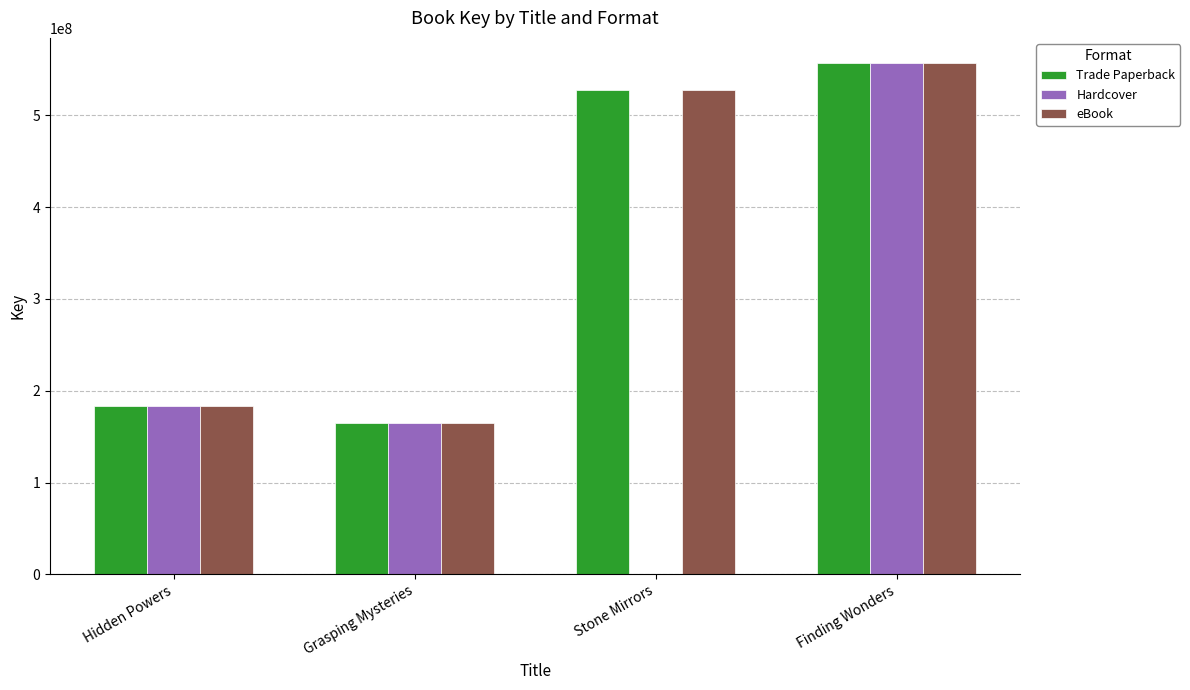

Is the value of Trade Paperback at Finding Wonders greater than the value of eBook at Grasping Mysteries?

Yes